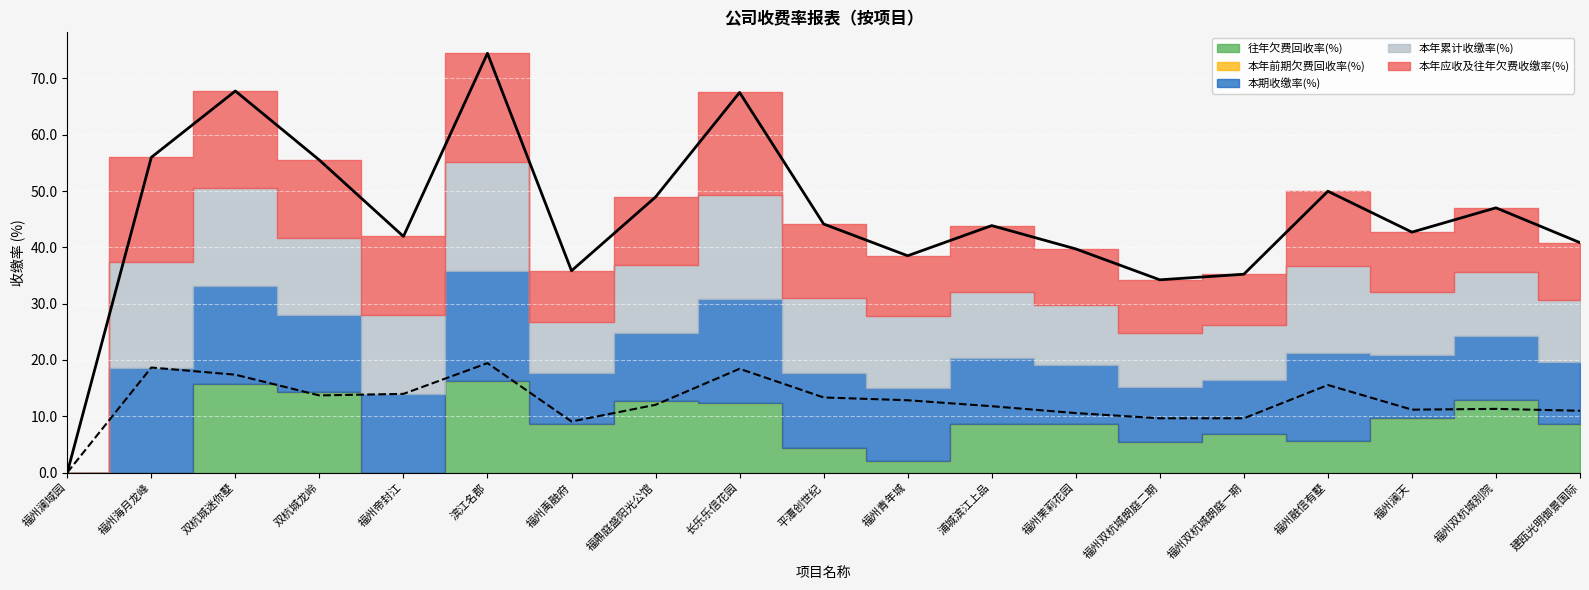

At which label does 往年欠费回收率(%) reach its minimum?

福州澜域园